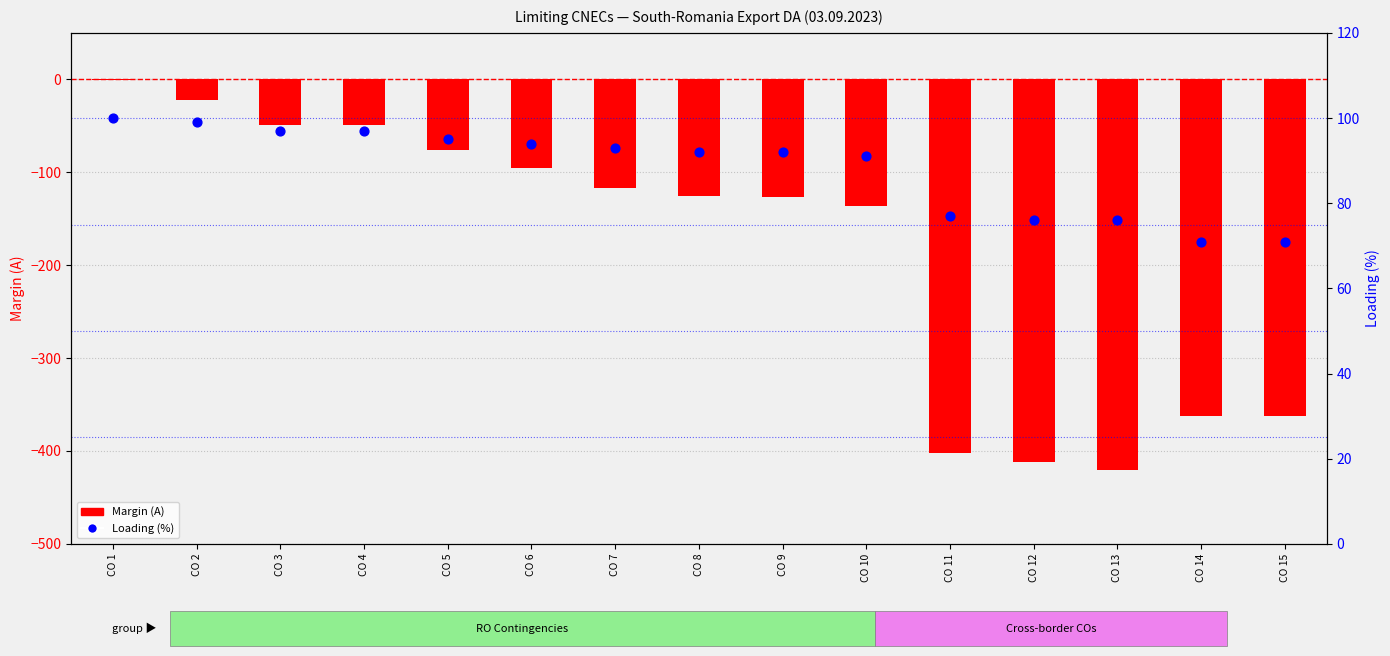

Which series contains the lowest Y value?

Margin (A)